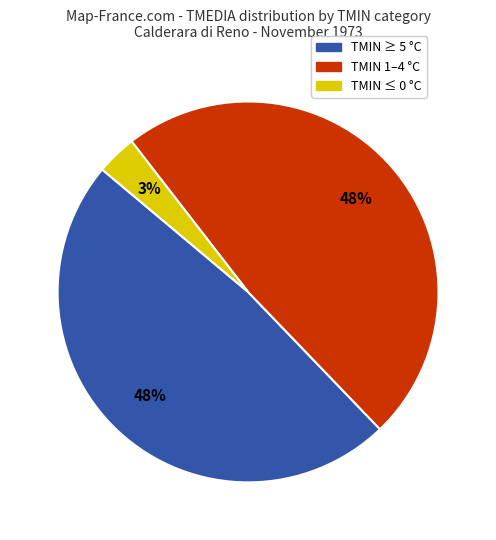

Is there any slice that represents more than half of the pie?

No